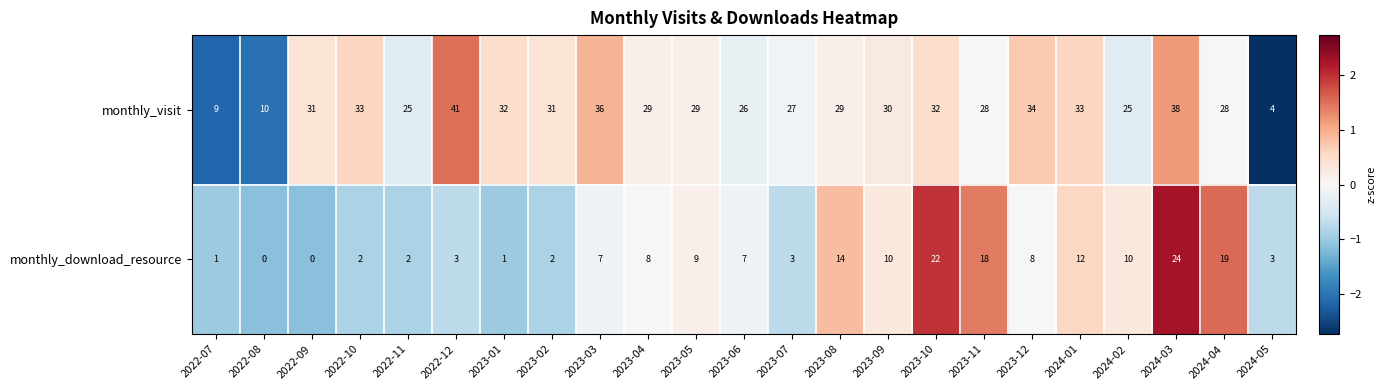

Which series has the largest range (max minus min)?

monthly_visit